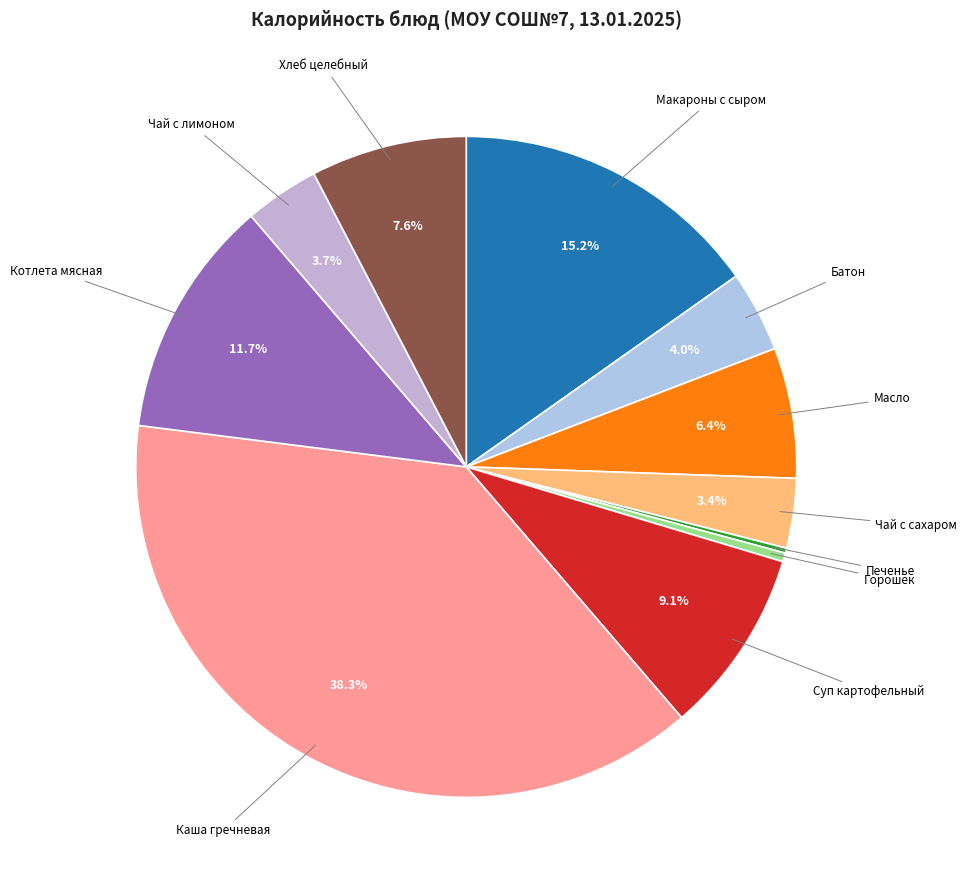

Which category has the biggest portion of the pie?

Каша гречневая